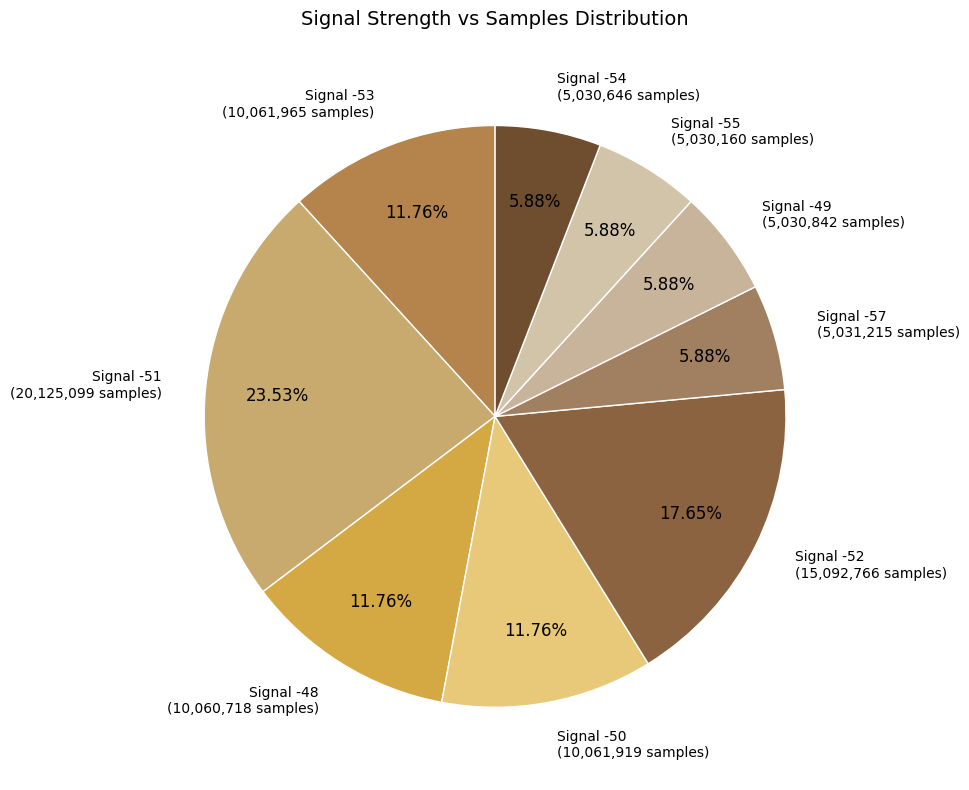

Is there a majority slice in this chart?

No